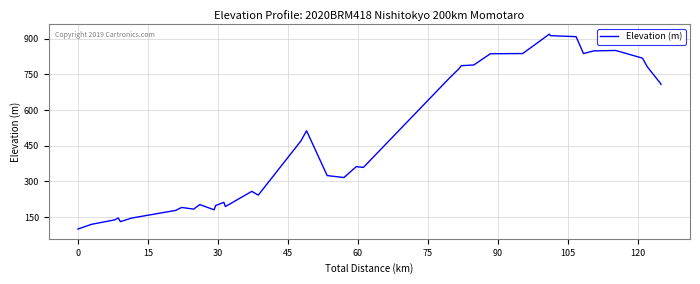

What is the greatest value displayed?

919.5